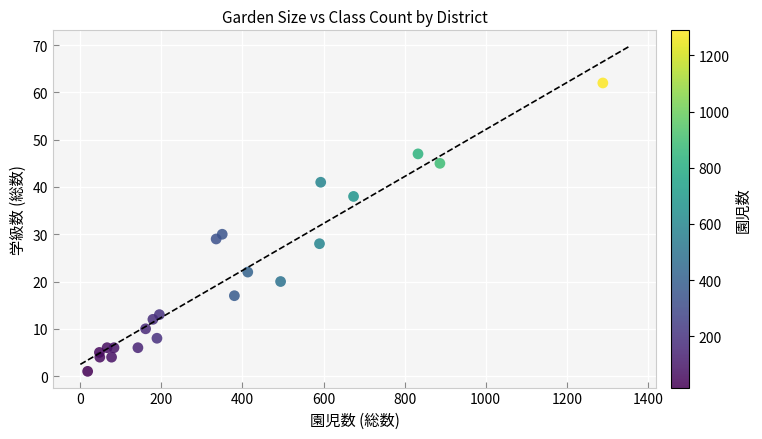

What Y value in the scatter plot is closest to 31?

30